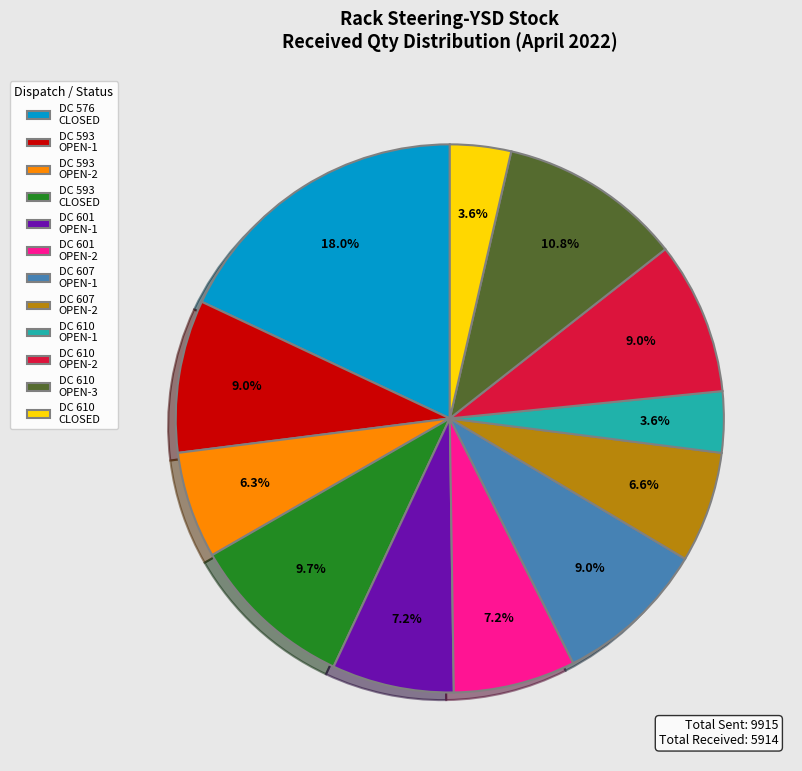

Combined, what portion of the pie is DC 610 OPEN-1 and DC 593 CLOSED?

13.3%